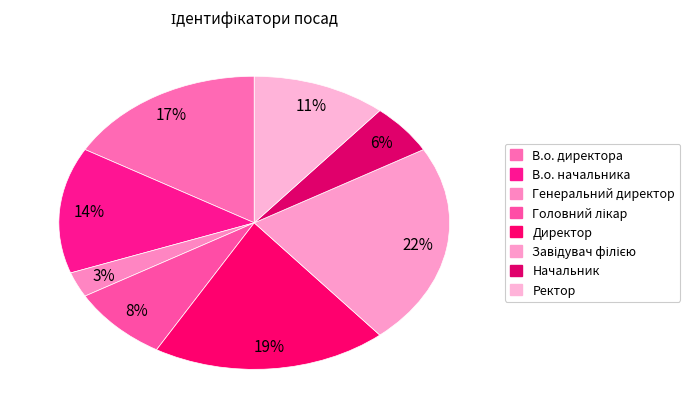

What is the ratio of the value at Головний лікар to the value at Ректор?

0.8